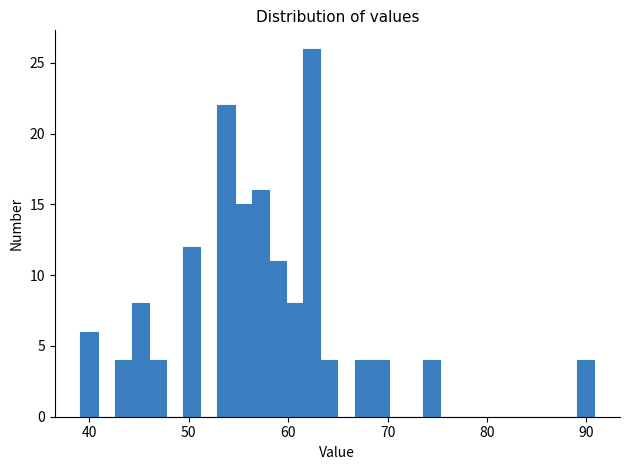

Read against the x-axis, roughly where is the centre of the tallest bar?

62